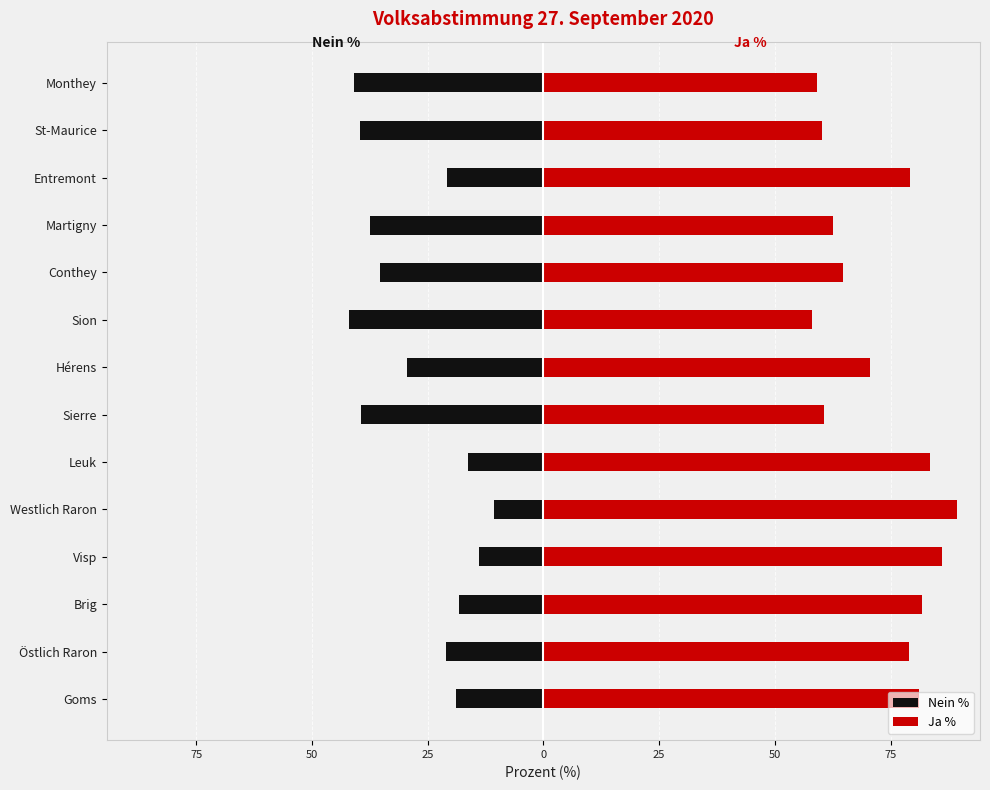

Reading left to right, transcribe all the data shown in this chart.

Nein %: -19.0	-21.0	-18.2	-13.8	-10.7	-16.4	-39.5	-29.4	-42.0	-35.4	-37.4	-20.9	-39.7	-40.9
Ja %: 81.0	79.0	81.8	86.2	89.3	83.6	60.5	70.6	58.0	64.6	62.6	79.2	60.3	59.1